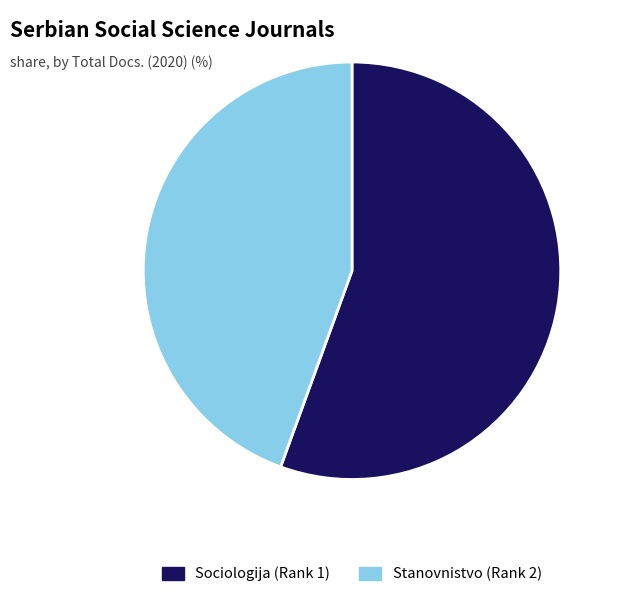

What is the ratio of the value at Stanovnistvo (Rank 2) to the value at Sociologija (Rank 1)?

0.8